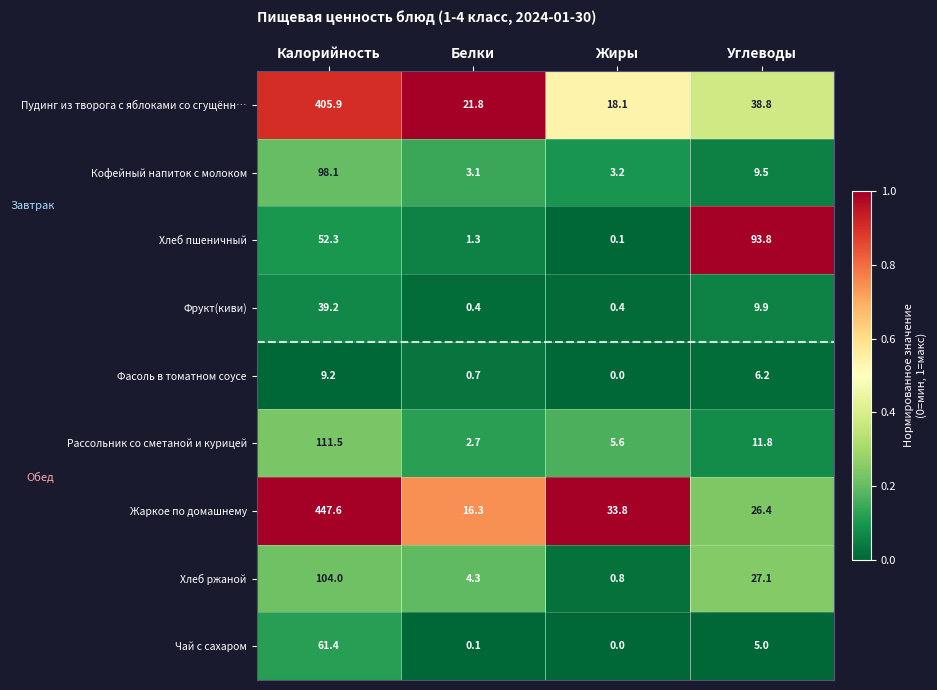

At how many categories does at least one series exceed 0?

4